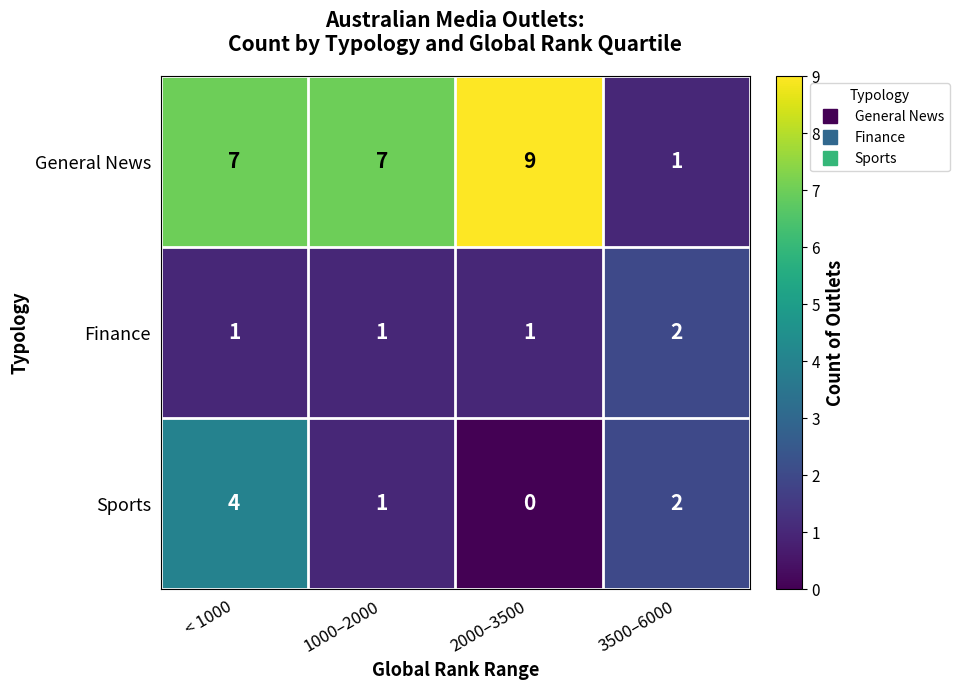

The Finance series shows 2 at 1000–2000. True or false?

False